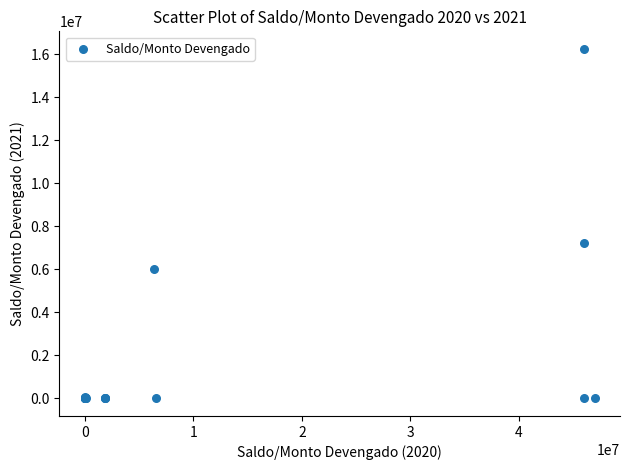

What Y value in the scatter plot is closest to 8122567?

7236299.9